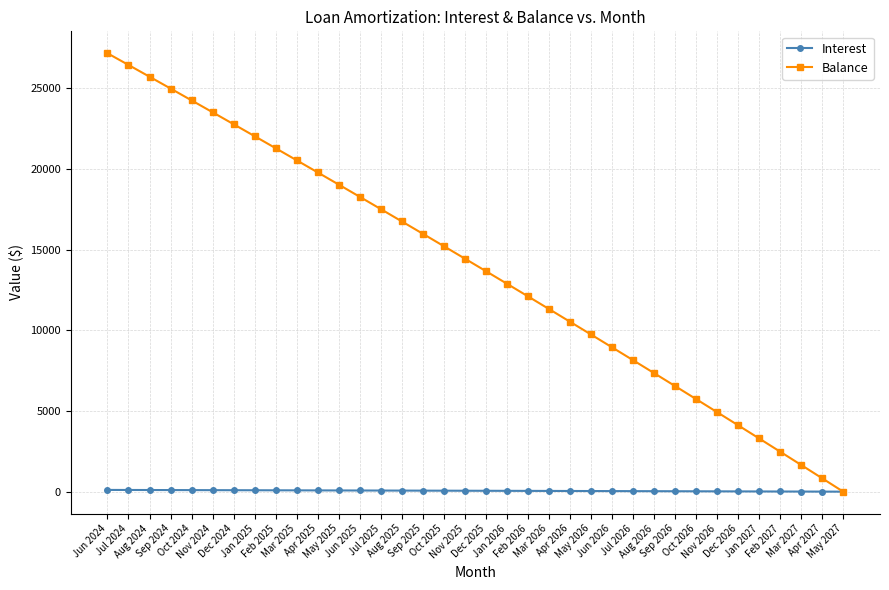

List the series in order of their overall mean, highest first.

Balance, Interest